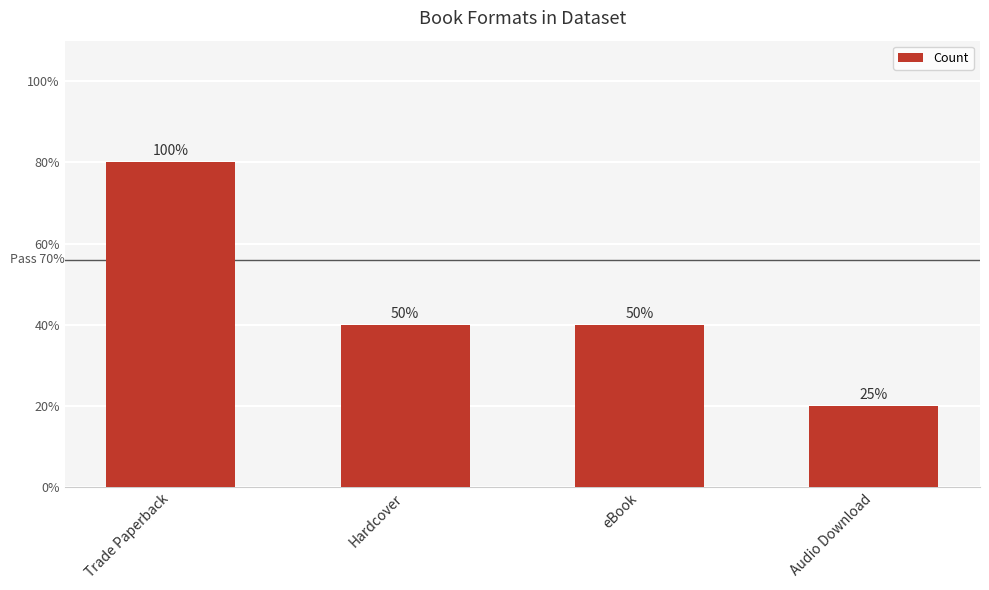

Does the chart contain any negative values?

No